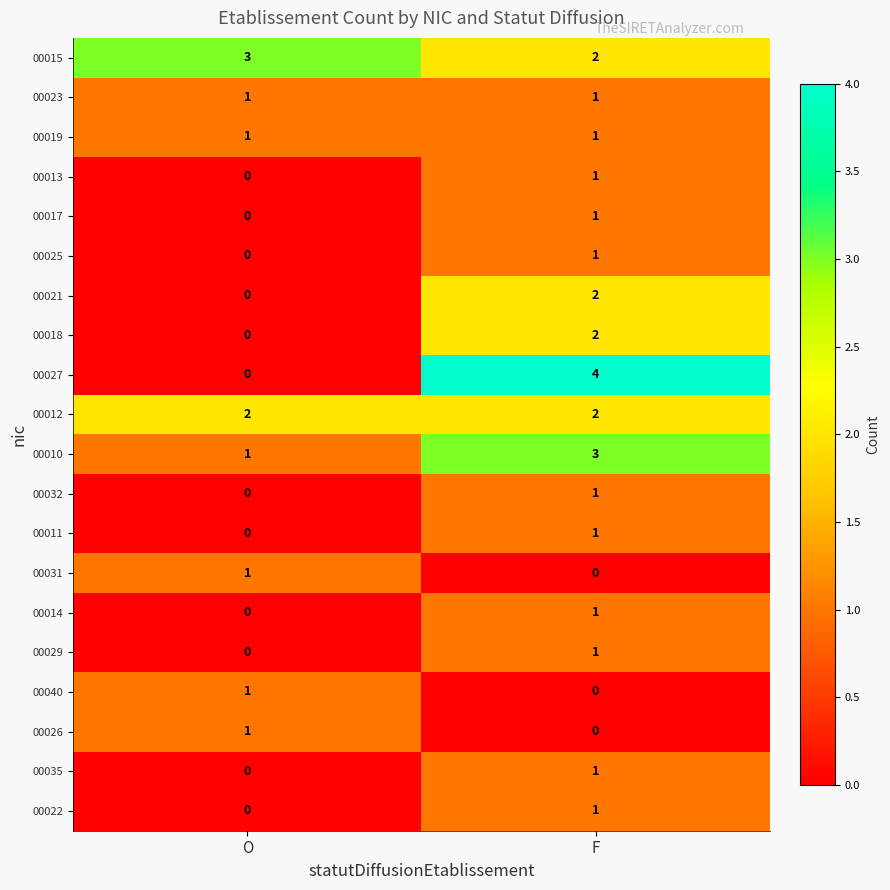

How many data points does each series have?

2